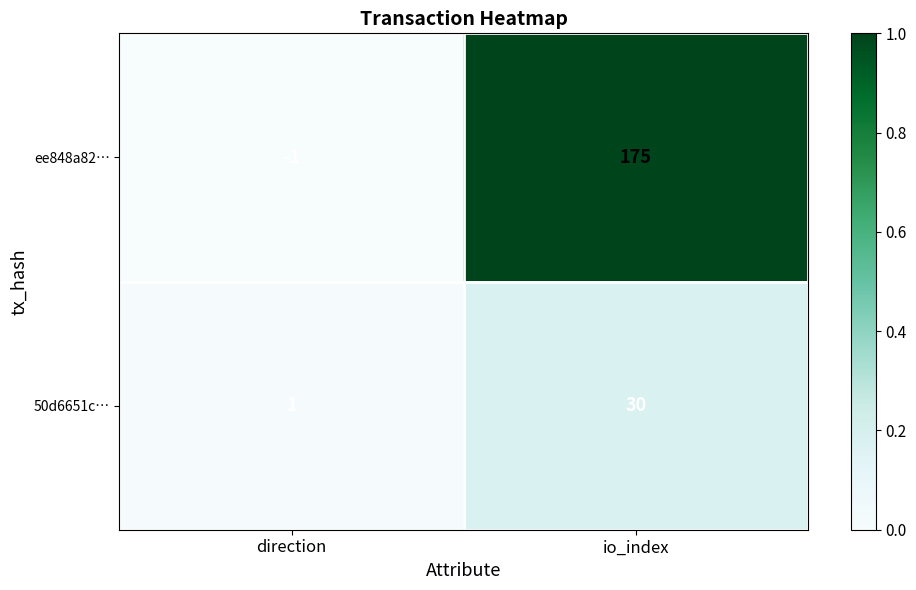

At which label is 50d6651c… closest to 15?

direction